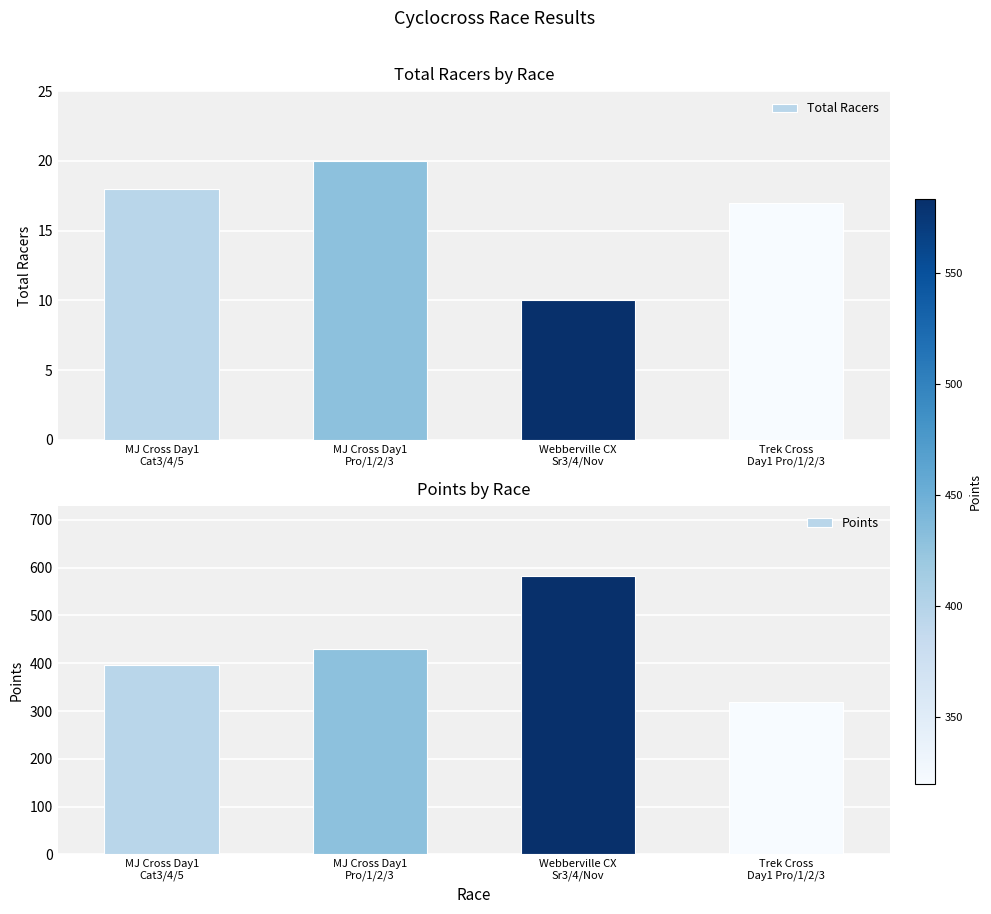

What is the highest value of the Total Racers series?

20